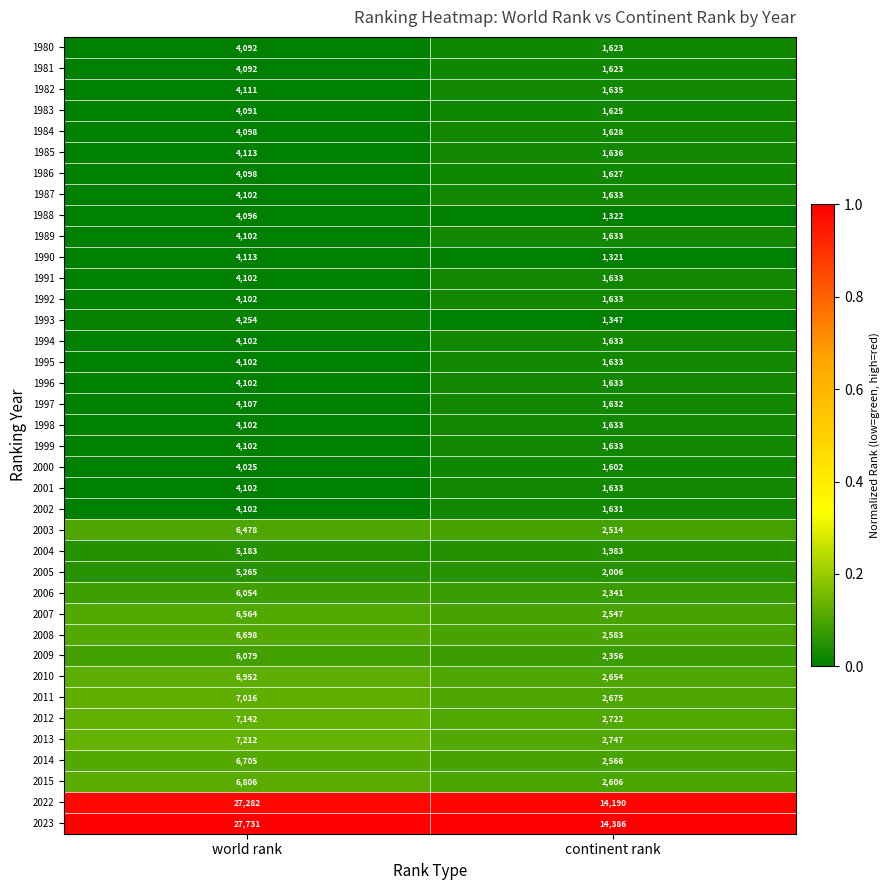

List the labels in order of 1988 value, smallest first.

continent rank, world rank